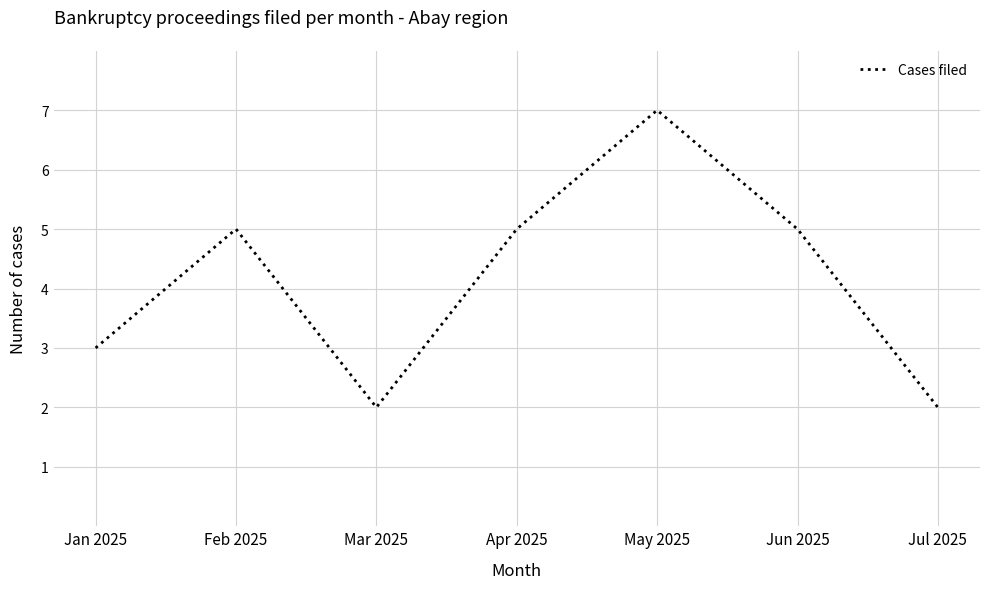

What position from the right is Feb 2025?

6